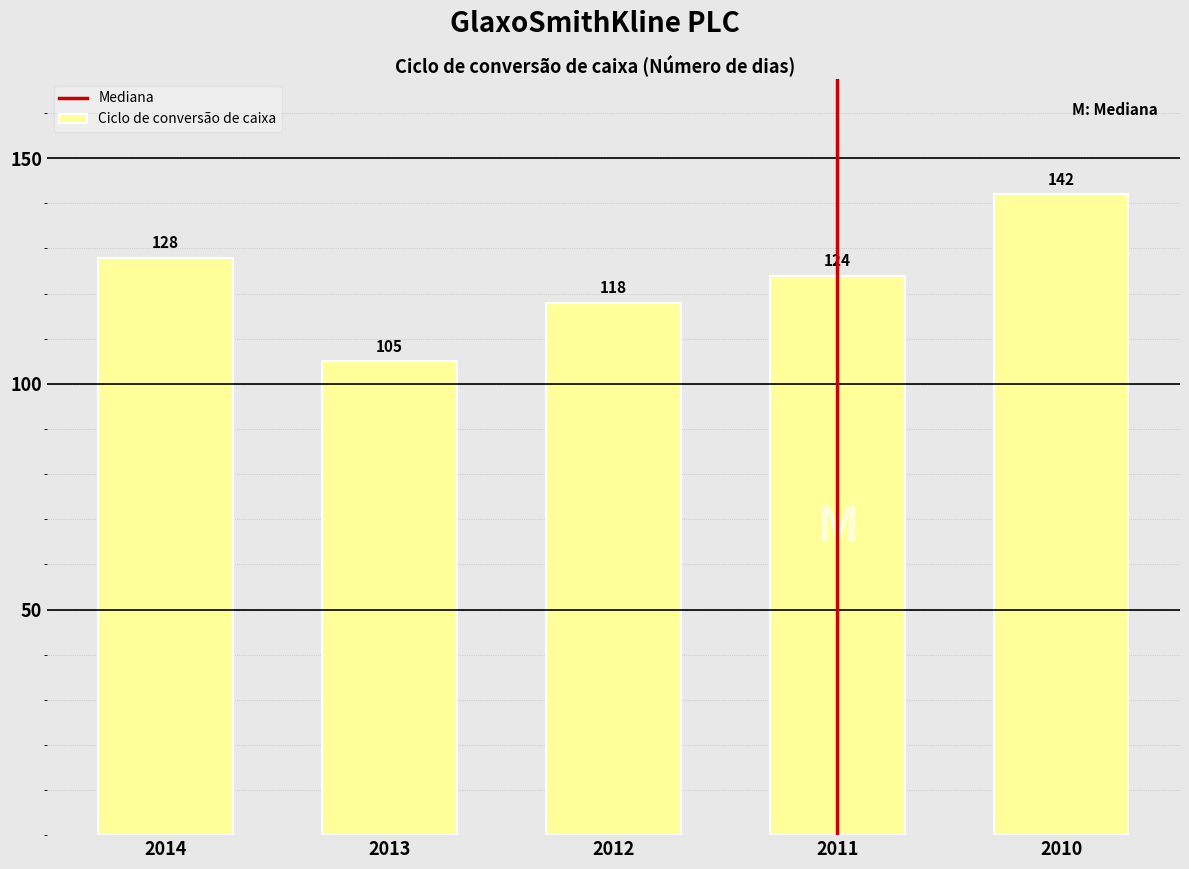

Reading left to right, what are all the values shown in this chart?

2014=128	2013=105	2012=118	2011=124	2010=142